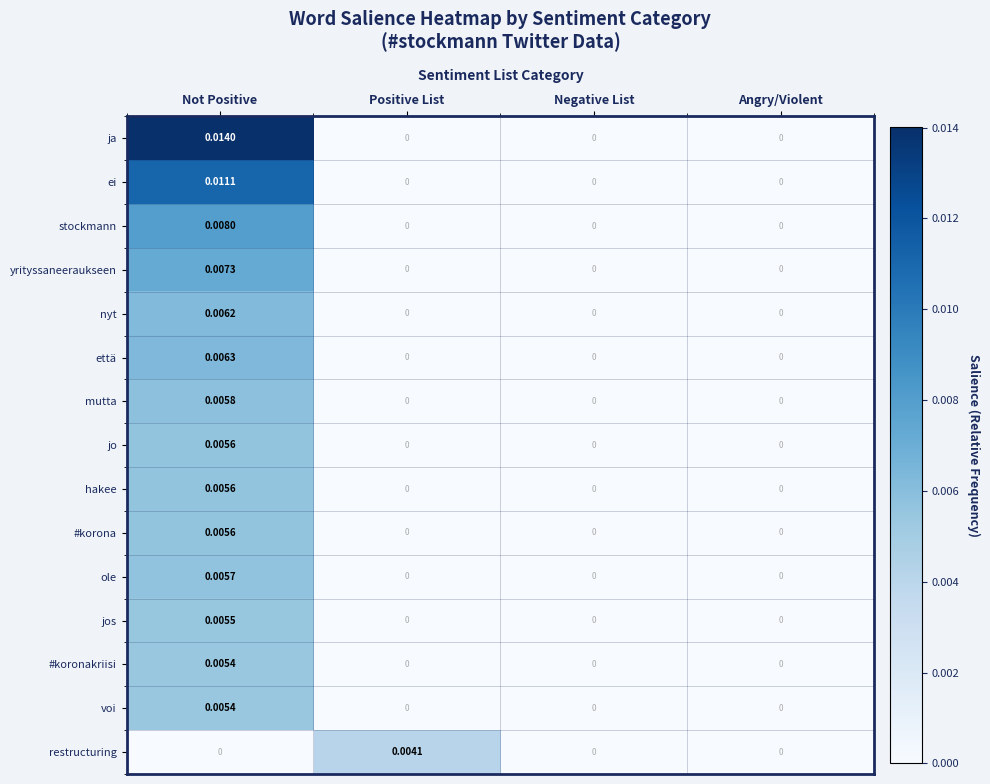

What is the total value across all series at Not Positive?

0.1